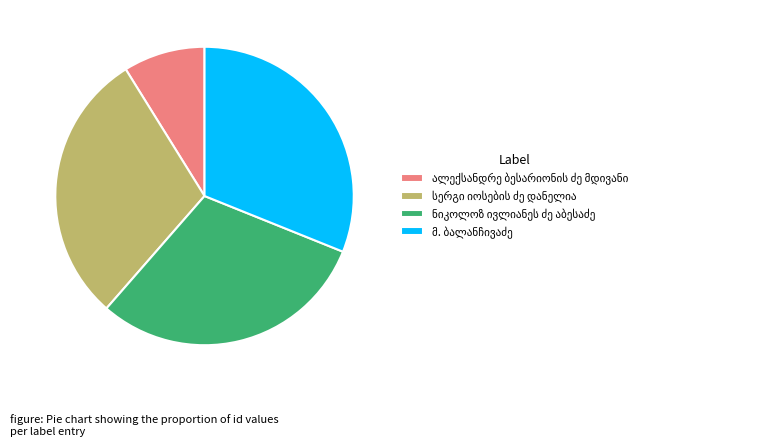

Is there any slice that represents more than half of the pie?

No